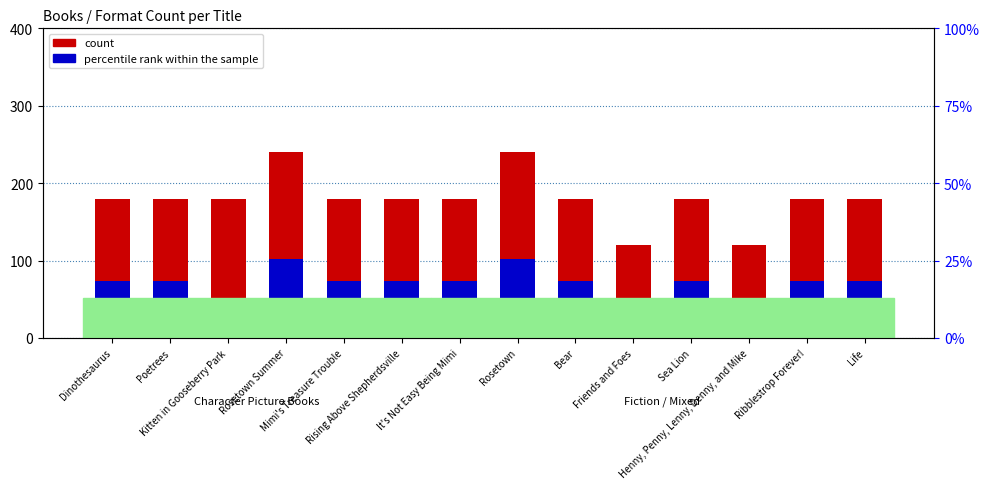

How many values in the count series exceed 180?

2